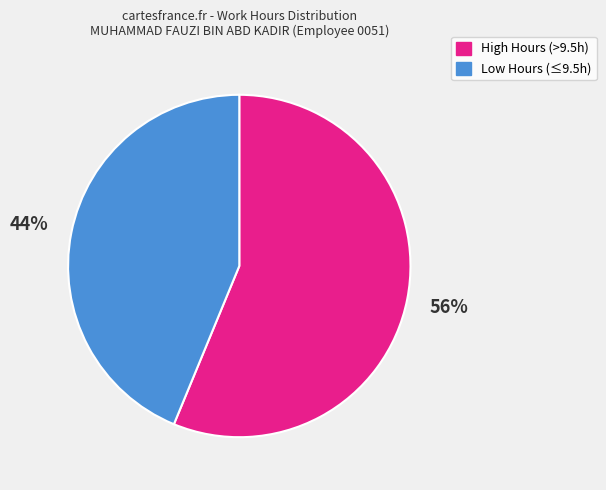

To the nearest percent, what is the average slice percentage?

50%